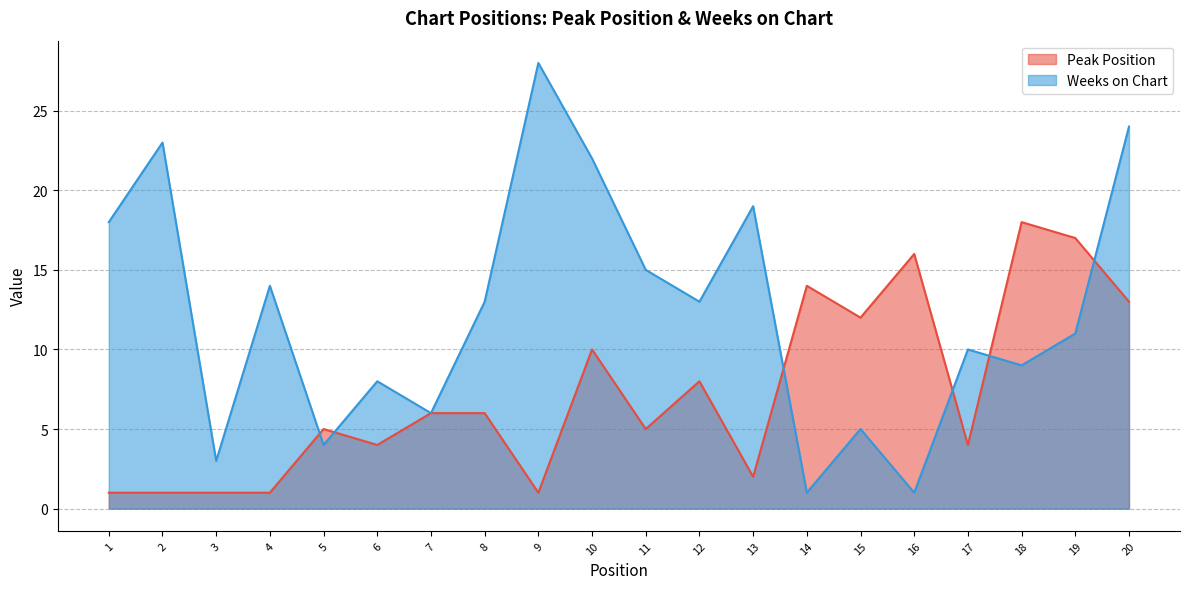

At which category does the chart reach its minimum across all series?

1